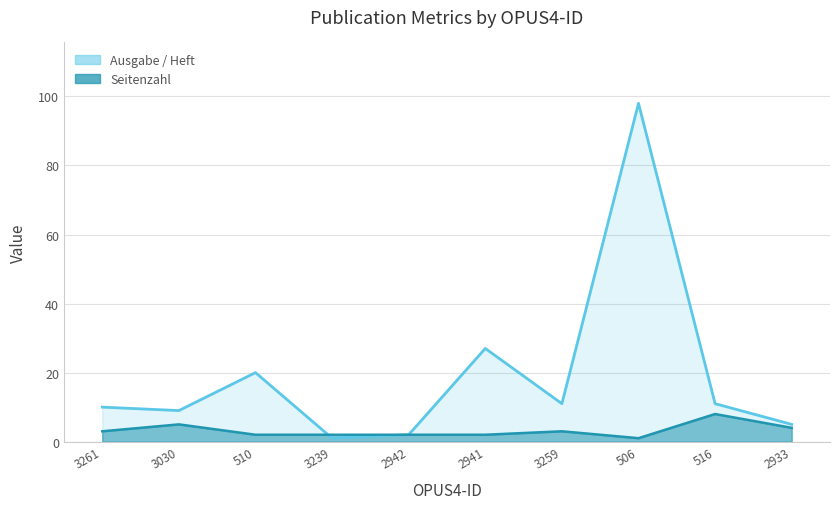

Which category has the lowest value in the Ausgabe / Heft series?

3239